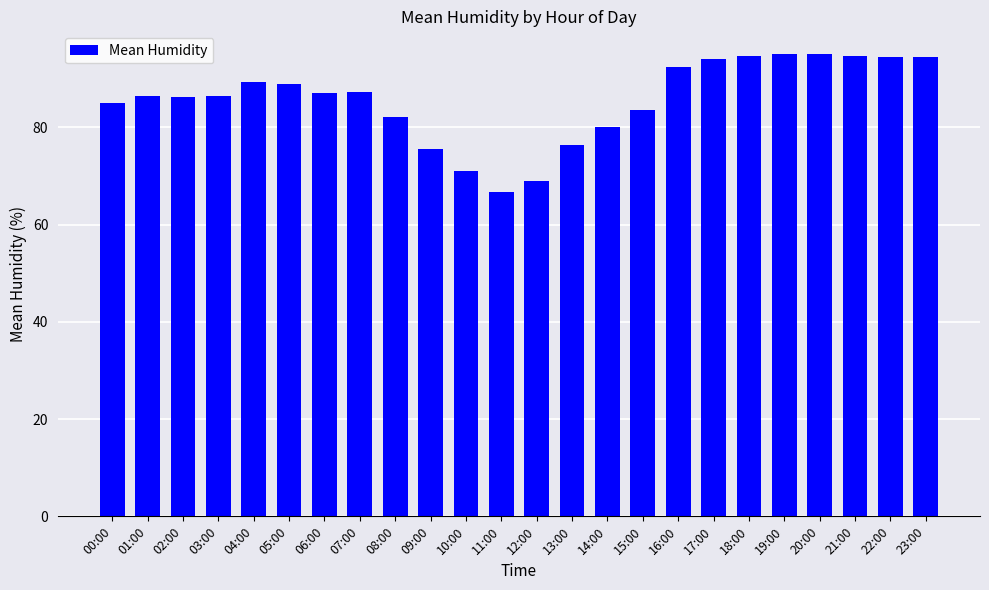

How many values exceed 87?

12